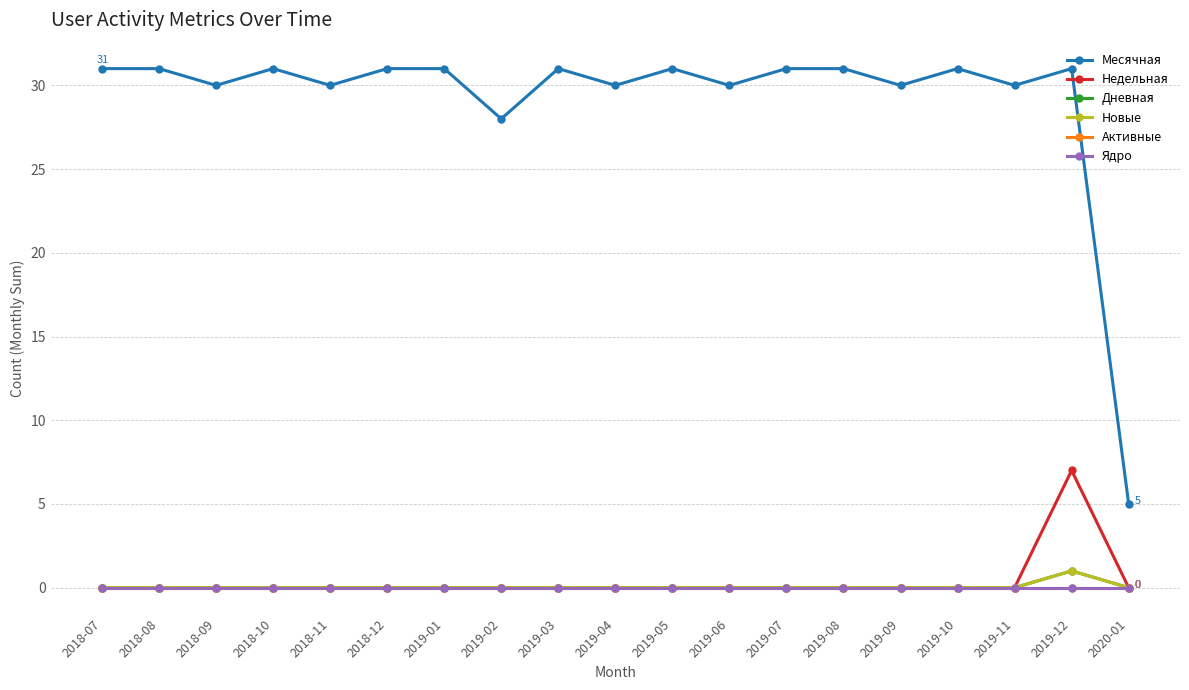

Which series has the largest range (max minus min)?

Месячная